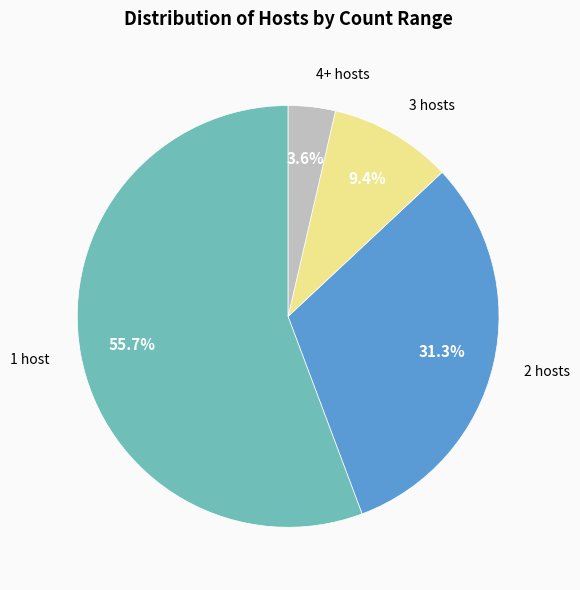

Is there a majority slice in this chart?

Yes